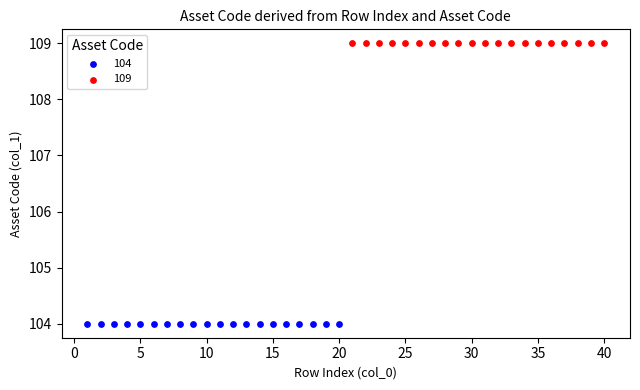

Which series reaches the minimum Y coordinate?

104